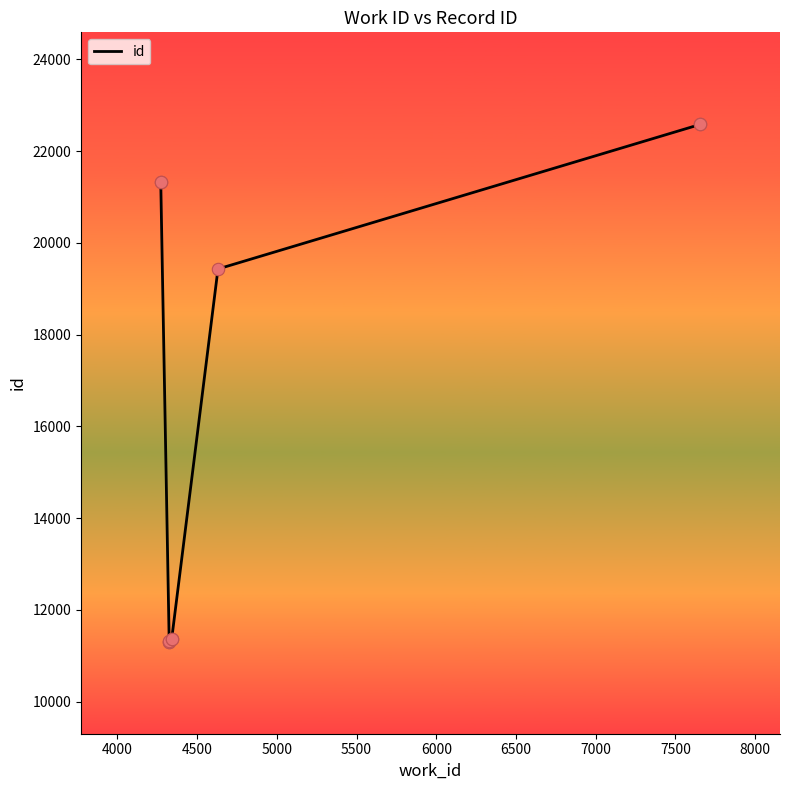

What is the ratio of the value at 5000 to the value at 6500?

1.0